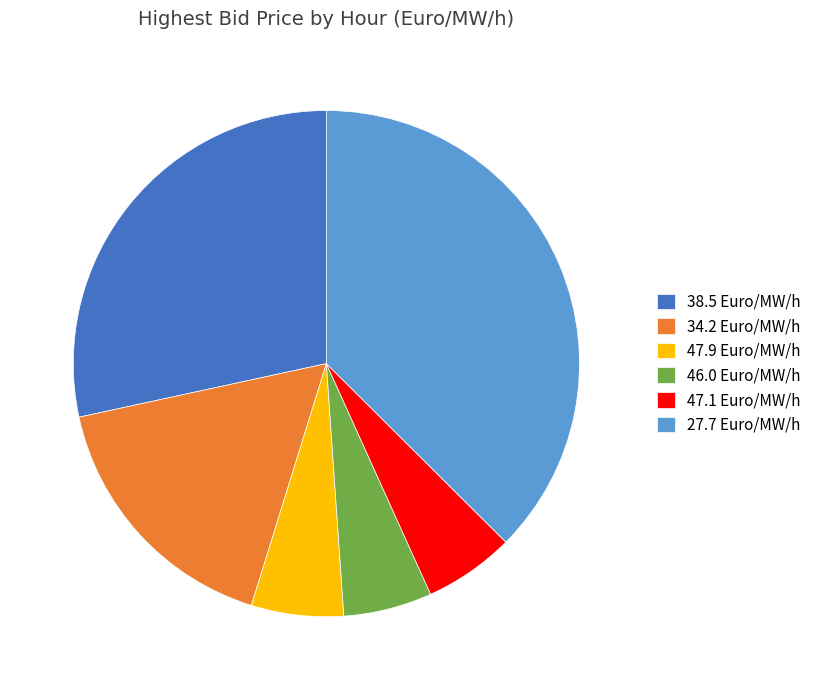

Is there any slice that represents more than half of the pie?

No